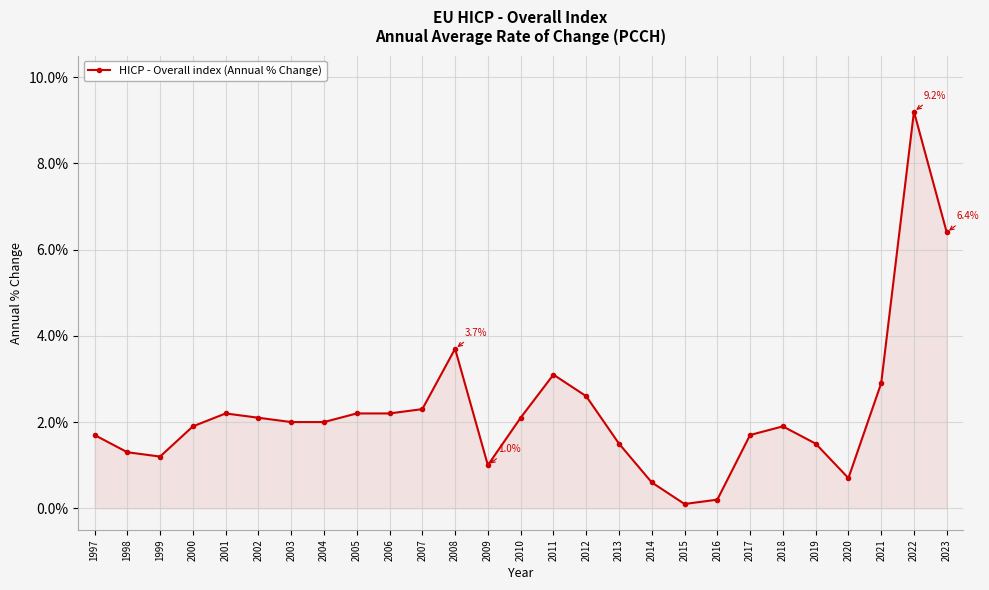

How many data points does each series have?

27